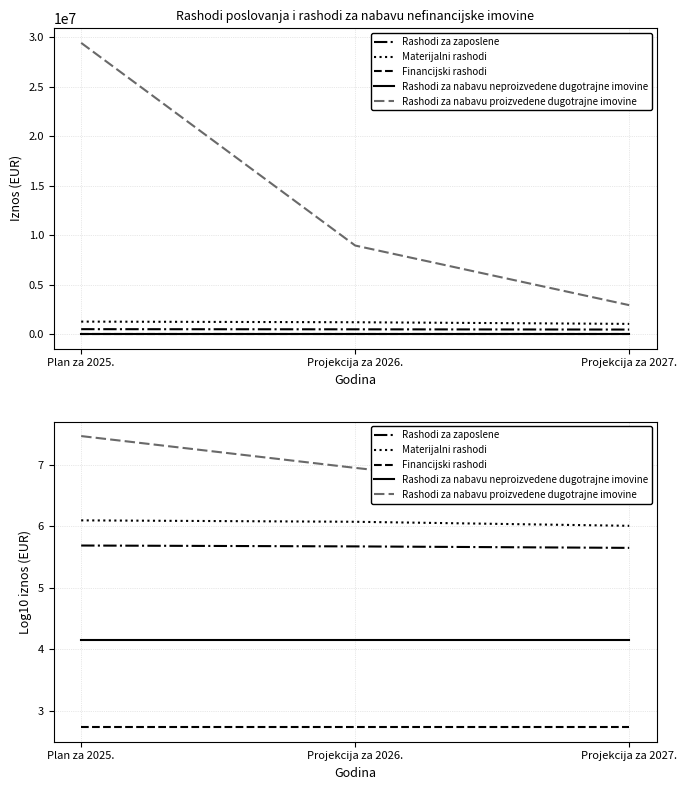

What are all the series names shown in the legend?

Rashodi za zaposlene, Materijalni rashodi, Financijski rashodi, Rashodi za nabavu neproizvedene dugotrajne imovine, Rashodi za nabavu proizvedene dugotrajne imovine